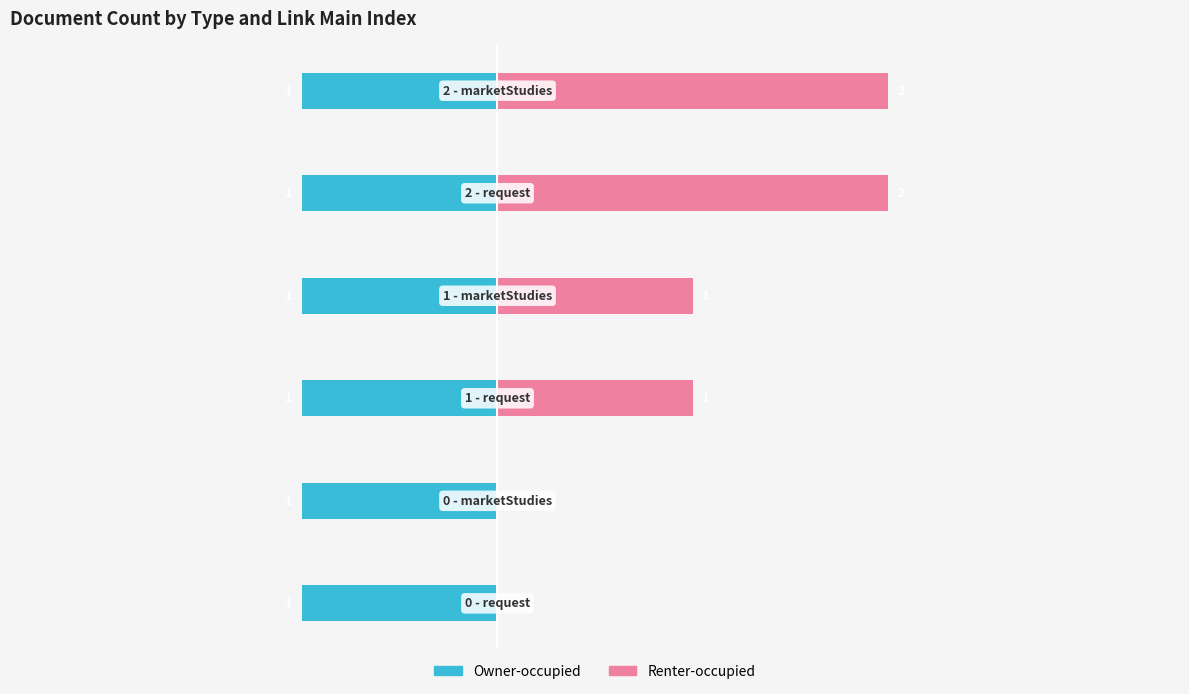

Does the chart contain stacked bars?

No